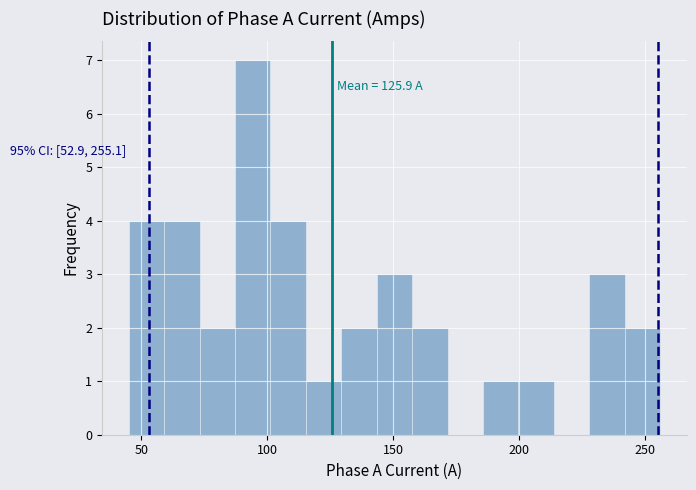

Read against the x-axis, roughly where is the centre of the tallest bar?

95